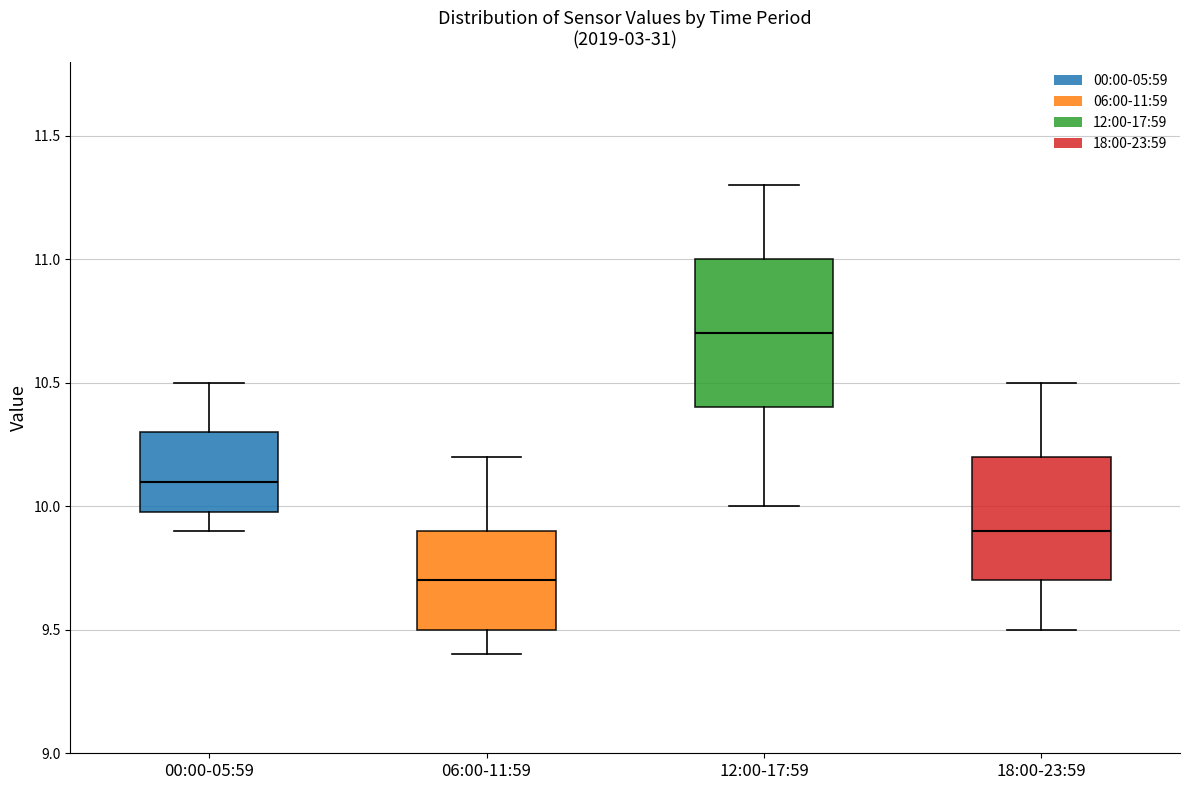

Reading left to right, read every box against the y-axis: the position of its median line, the range the box covers, and the ends of its whiskers. The values are not printed on the chart, so give them approximately, as read against the axis.

00:00-05:59: median 10.1, box 10.0 to 10.3, whiskers 9.9 to 10.5
06:00-11:59: median 9.7, box 9.5 to 9.9, whiskers 9.4 to 10.2
12:00-17:59: median 10.7, box 10.4 to 11.0, whiskers 10.0 to 11.3
18:00-23:59: median 9.9, box 9.7 to 10.2, whiskers 9.5 to 10.5